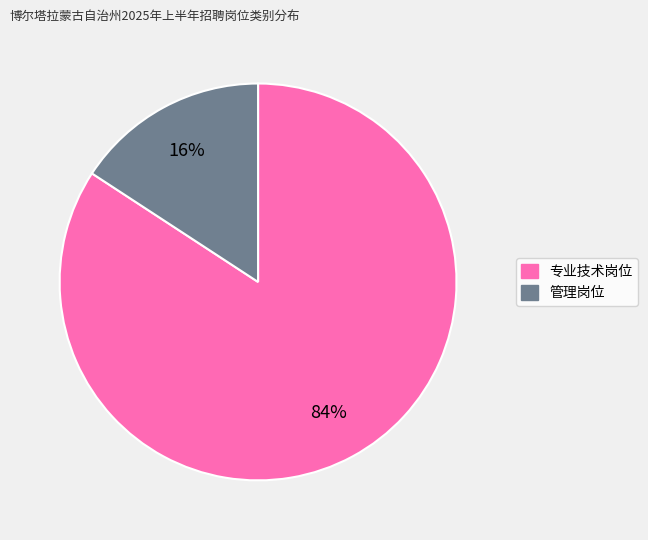

Does any single category account for the majority?

Yes